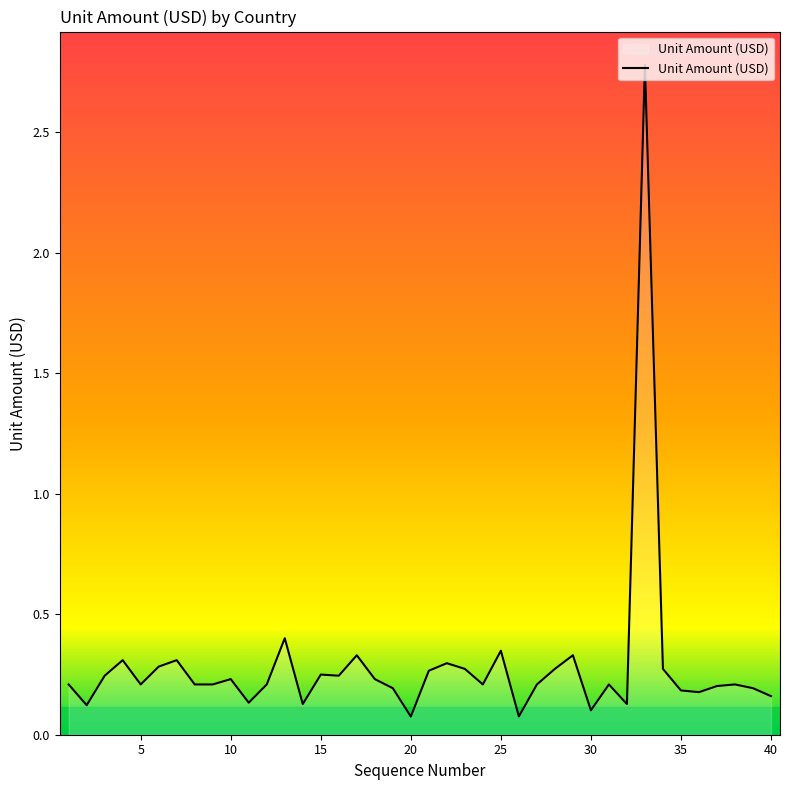

What is the greatest value displayed?

2.8